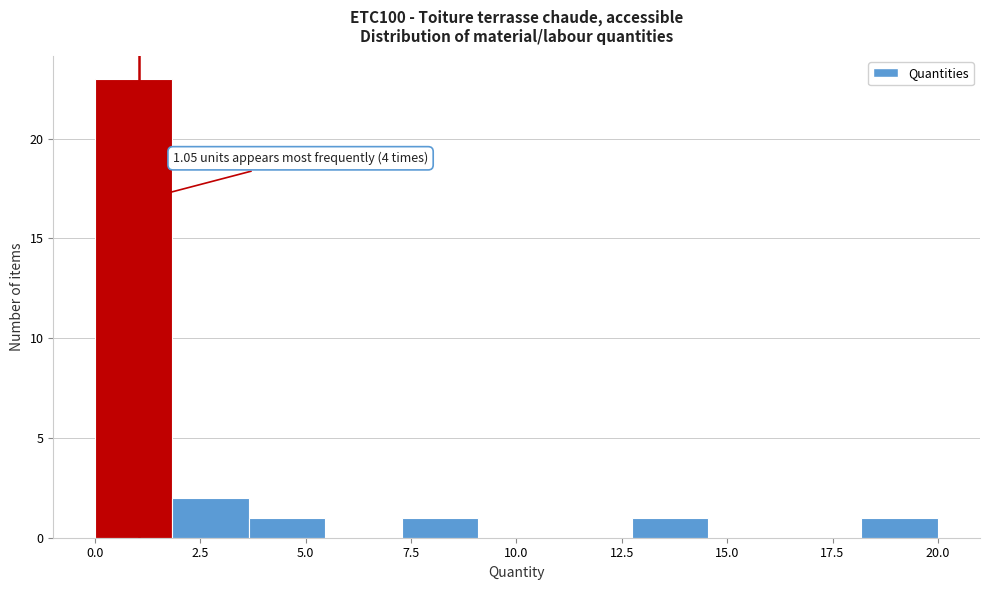

Around what value on the x-axis is the tallest bar? Give the approximate position of its centre, as read against the axis.

1.0